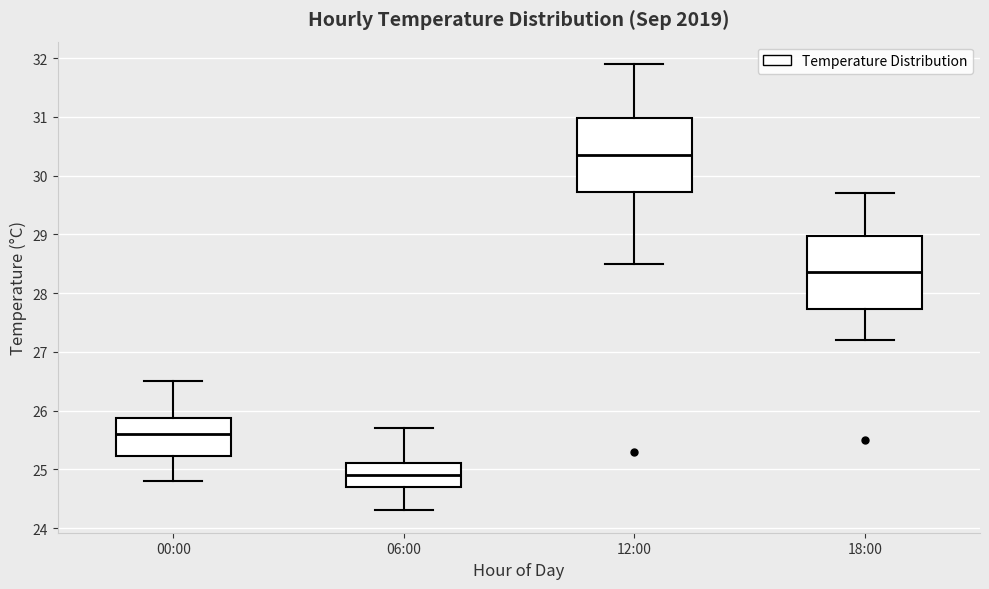

Reading left to right, transcribe this box plot: for each box, give where its median line is, the range the box spans, and where its two whiskers end, as read against the y-axis. The values are not printed on the chart, so give them approximately, as read against the axis.

00:00: median 25.6, box 25.2 to 25.9, whiskers 24.8 to 26.5
06:00: median 24.9, box 24.7 to 25.1, whiskers 24.3 to 25.7
12:00: median 30.4, box 29.7 to 31.0, whiskers 28.5 to 31.9
18:00: median 28.4, box 27.7 to 29.0, whiskers 27.2 to 29.7